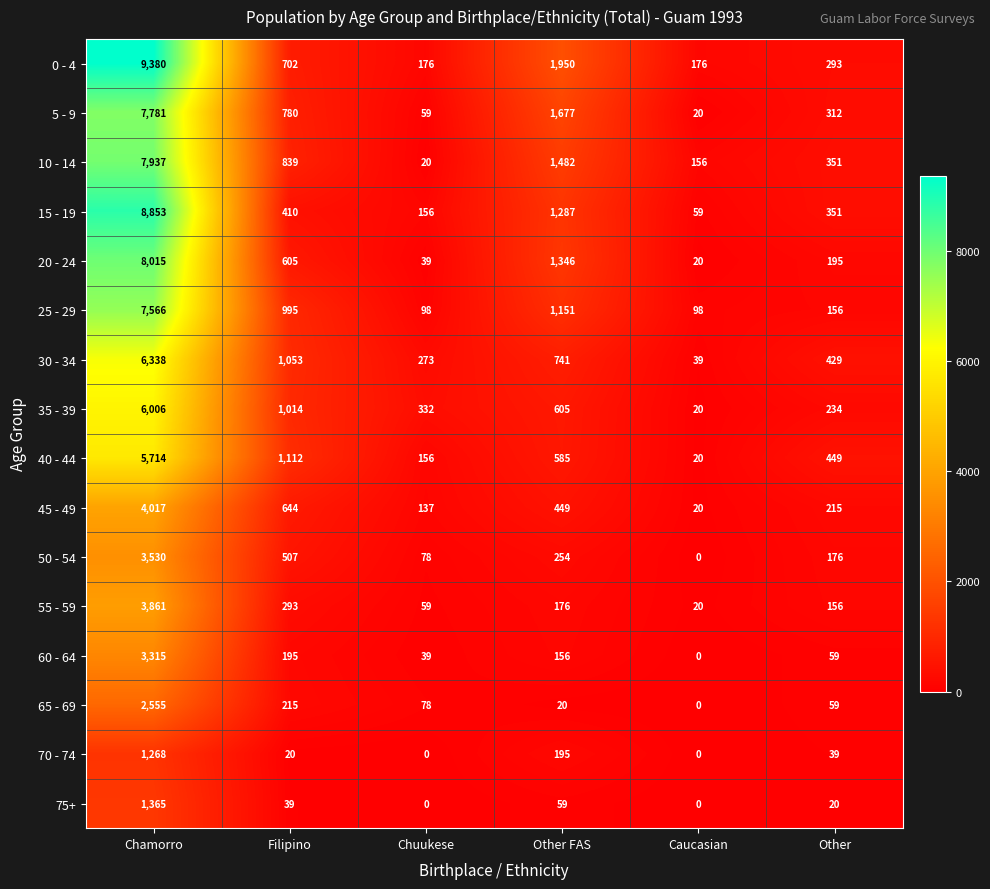

How many series are shown in this chart?

16